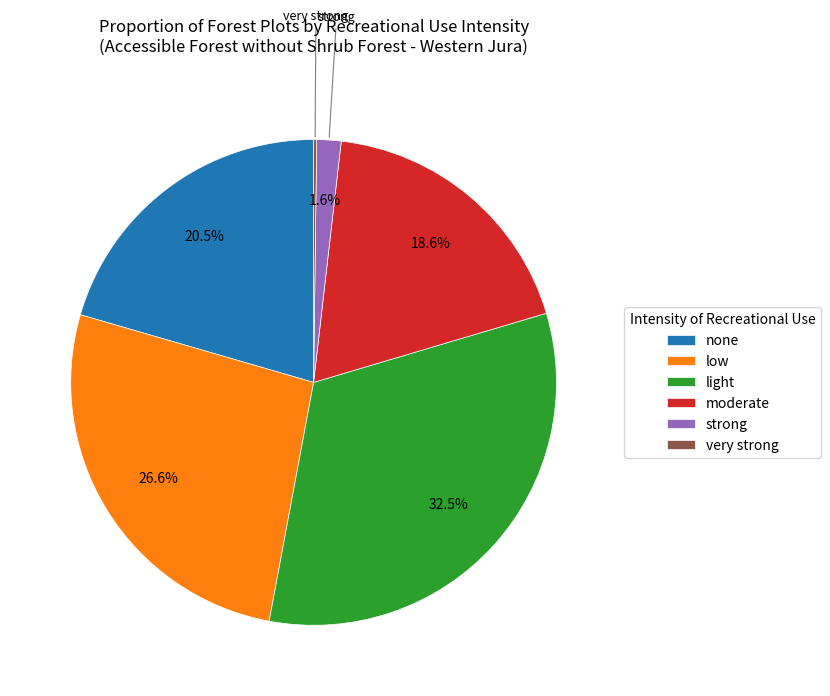

To the nearest percent, what is the average slice percentage?

17%